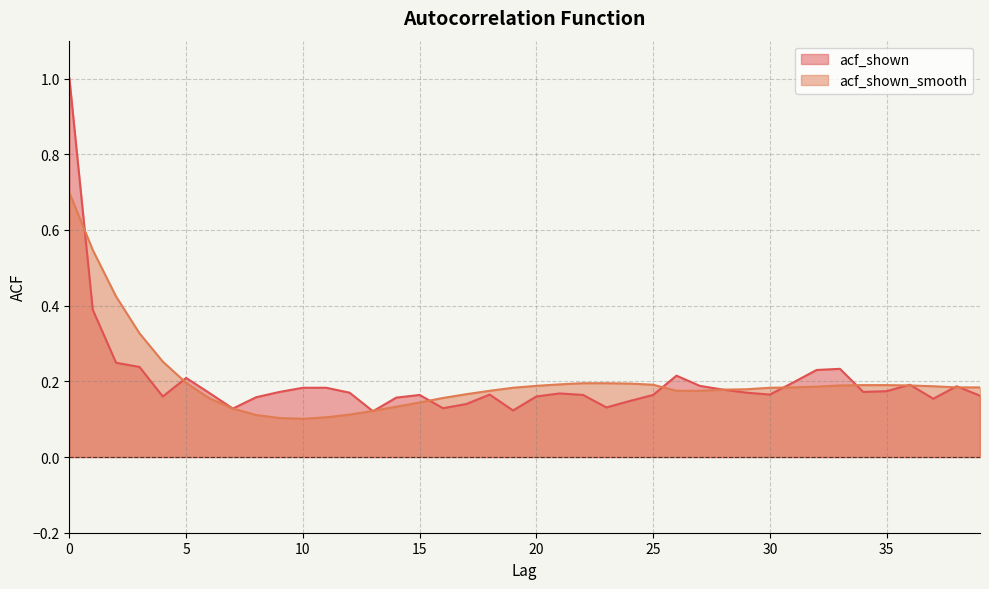

List the series in order of their overall mean, lowest first.

acf_shown, acf_shown_smooth